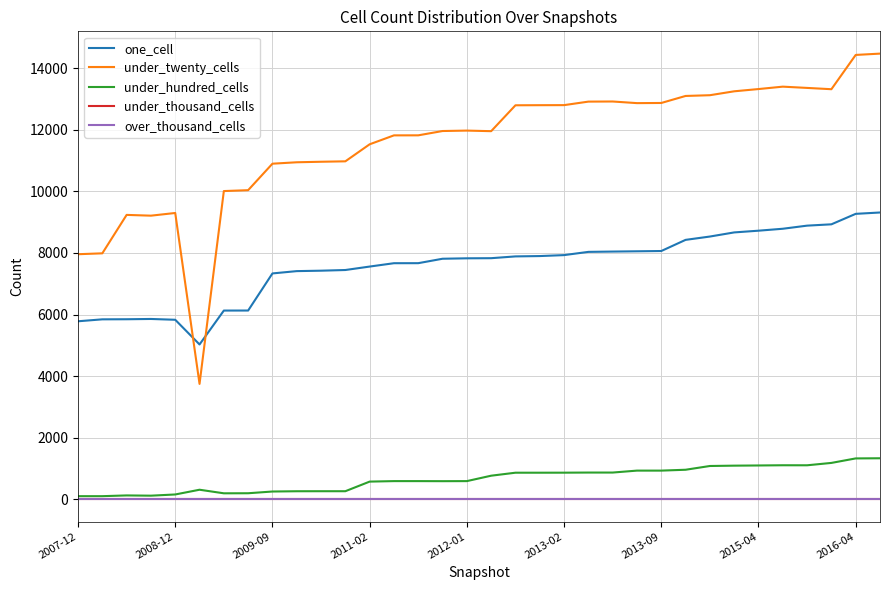

Does the chart display data point markers on the line(s)?

No